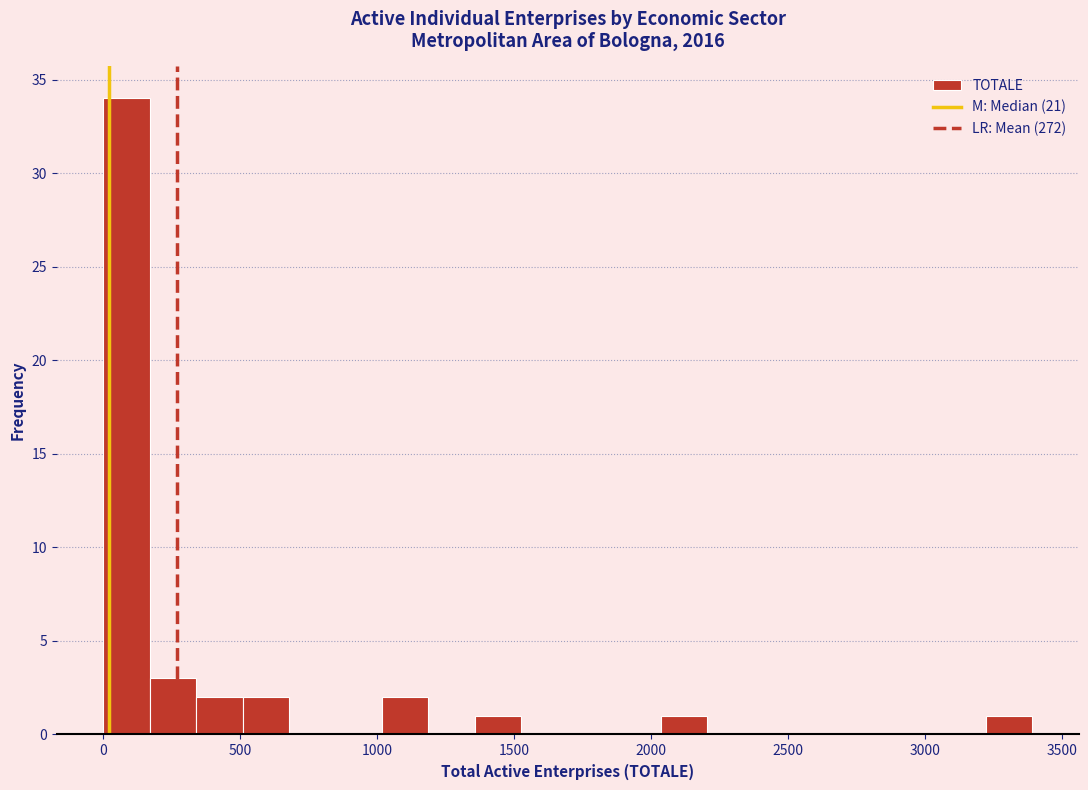

Around what value on the x-axis is the tallest bar? Give the approximate position of its centre, as read against the axis.

100